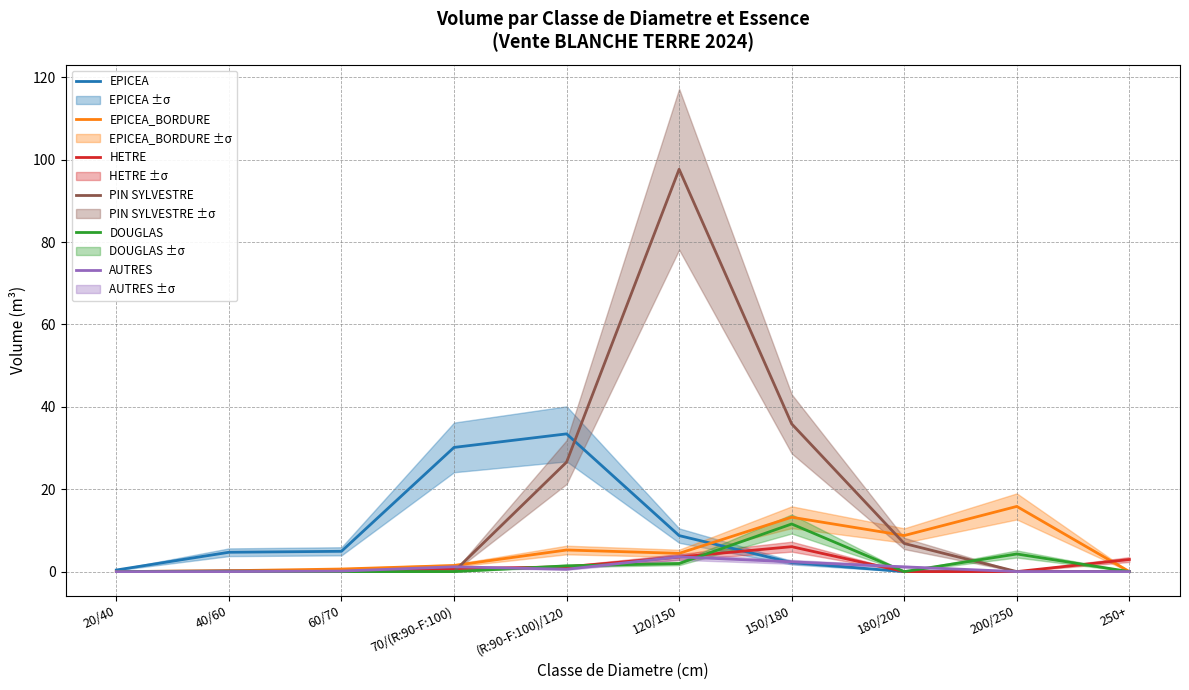

At which category does the chart reach its peak across all series?

120/150